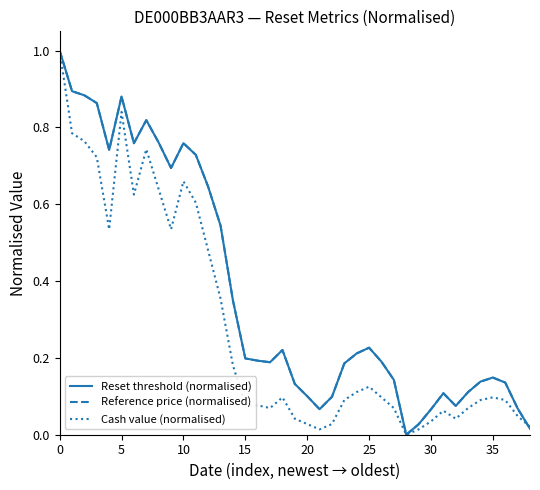

What is the maximum value for Reference price (normalised)?

1.0